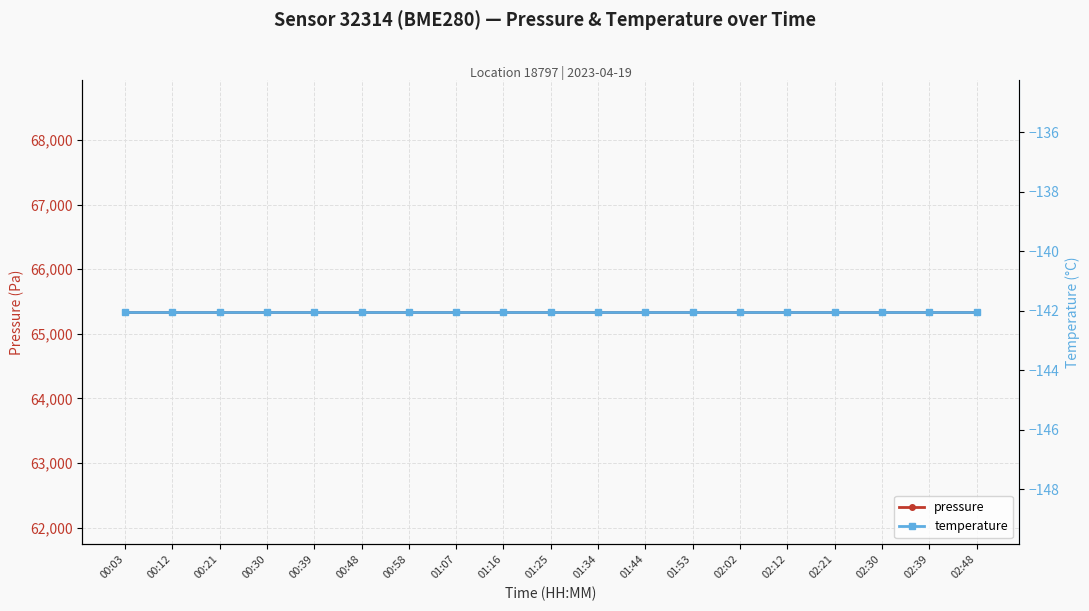

What is the minimum value for pressure?

65334.8